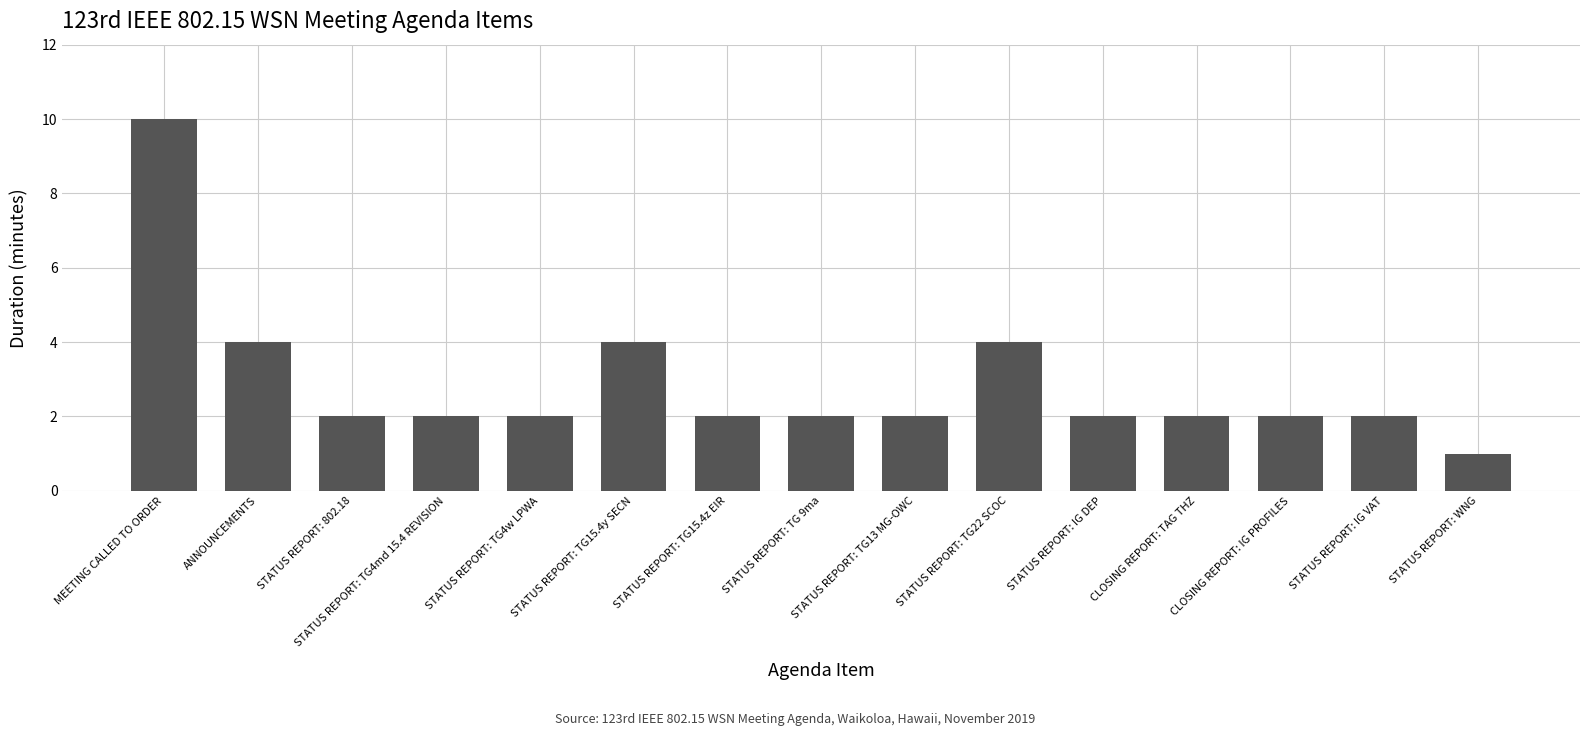

True or false: the data shows 2 at STATUS REPORT: TG15.4y SECN.

False